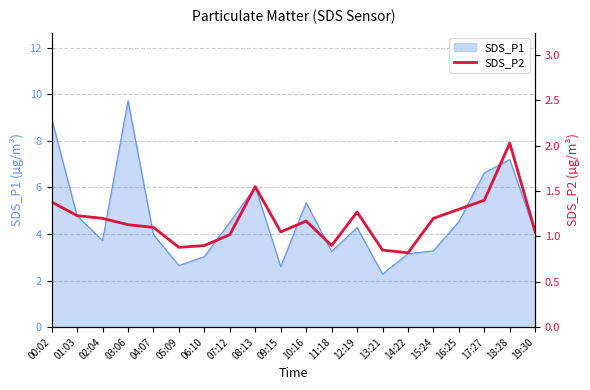

What is the average value?

1.2